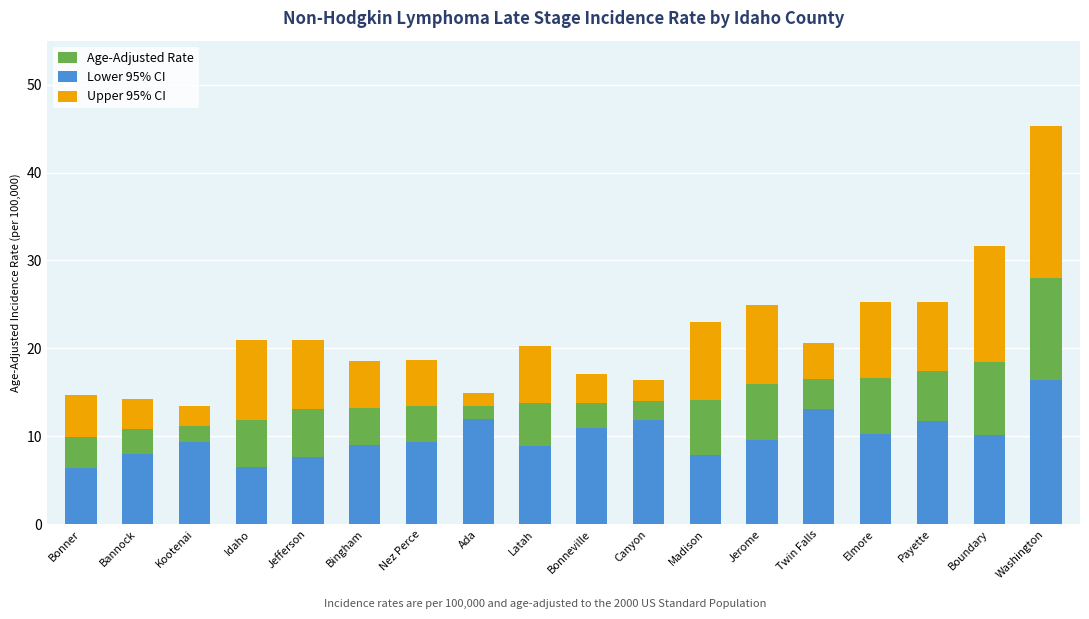

What is the sum of all Age-Adjusted Rate values?

265.4